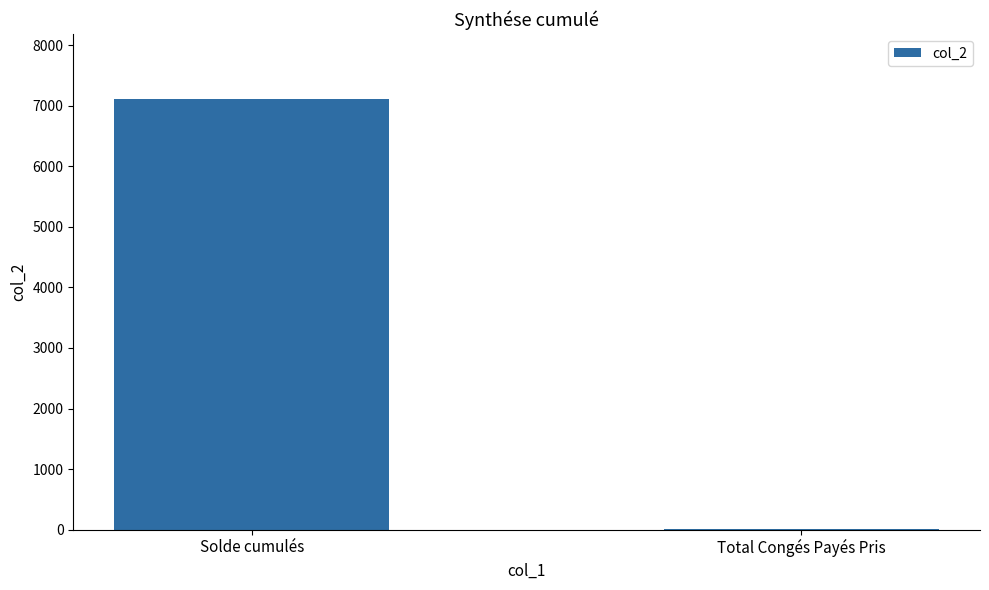

Reading left to right, list all the values displayed in this chart.

Solde cumulés=7116.9	Total Congés Payés Pris=5.0